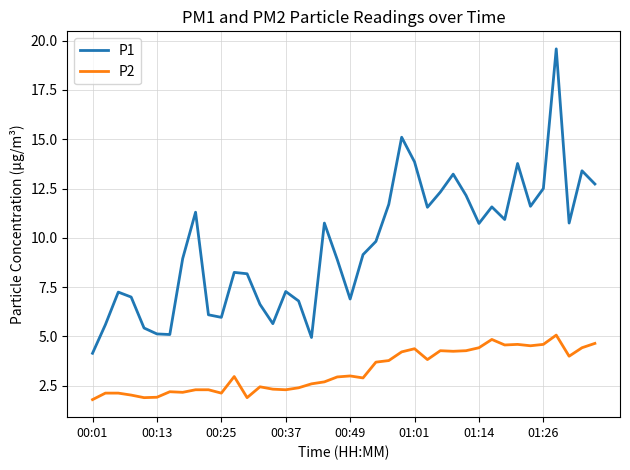

Does the chart display data point markers on the line(s)?

No